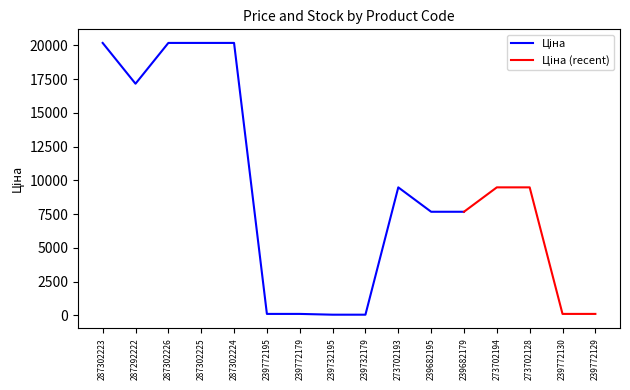

What is the value of the Ціна point at the 9th from the left?

57.7